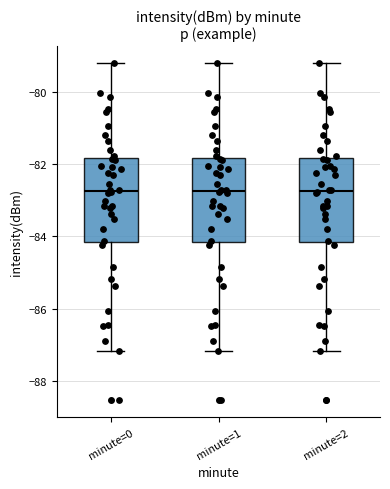

Reading left to right, transcribe this box plot: for each box, give where its median line is, the range the box spans, and where its two whiskers end, as read against the y-axis. The values are not printed on the chart, so give them approximately, as read against the axis.

minute=0: median -82.8, box -84.2 to -81.8, whiskers -87.2 to -79.2
minute=1: median -82.8, box -84.2 to -81.8, whiskers -87.2 to -79.2
minute=2: median -82.8, box -84.2 to -81.8, whiskers -87.2 to -79.2